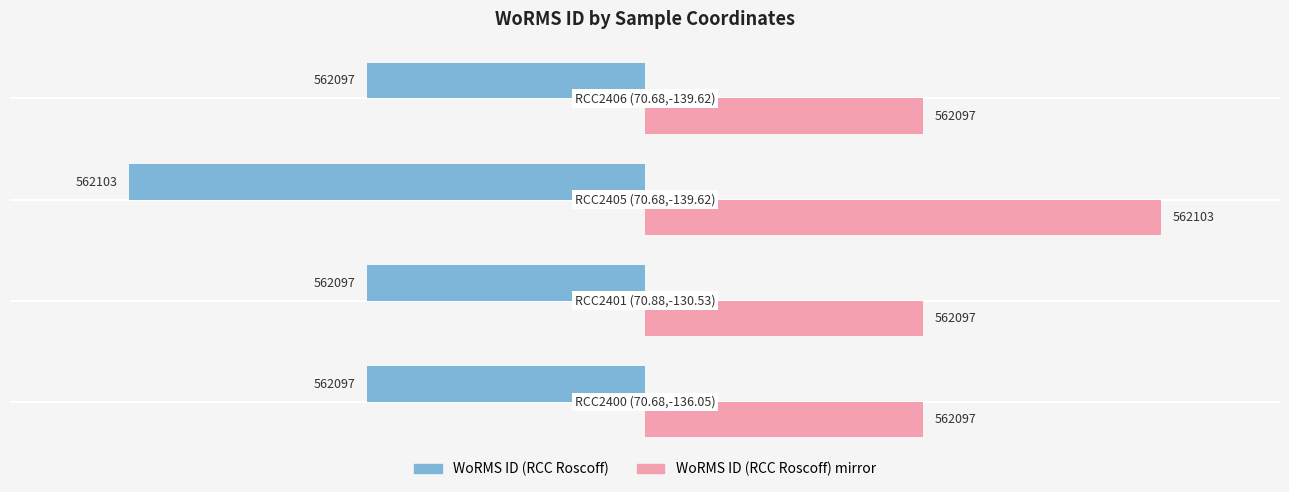

Count the number of data series in this chart.

2